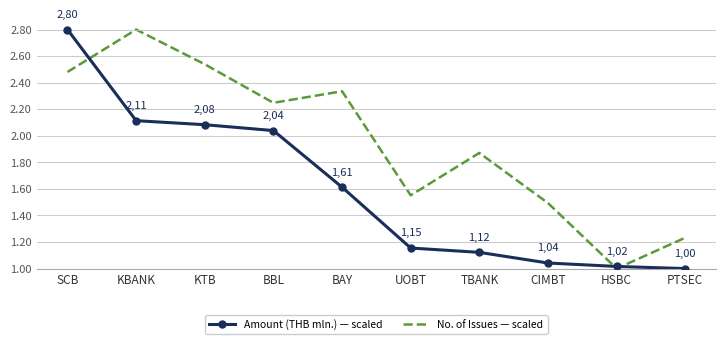

True or false: Amount (THB mln.) — scaled and No. of Issues — scaled intersect in this chart.

True